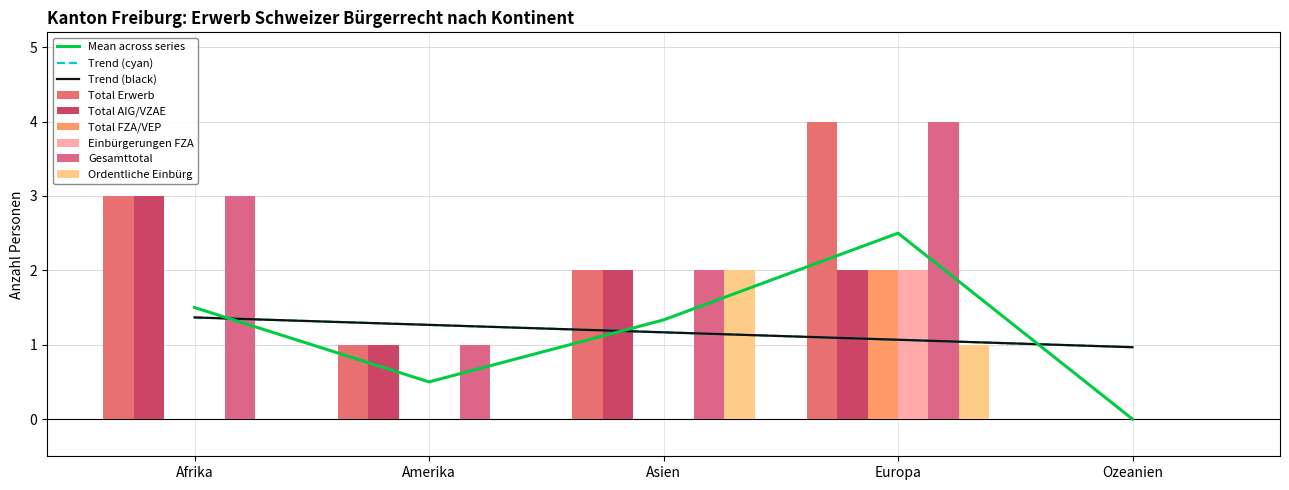

Which series changed the most between Amerika and Ozeanien?

Total Erwerb